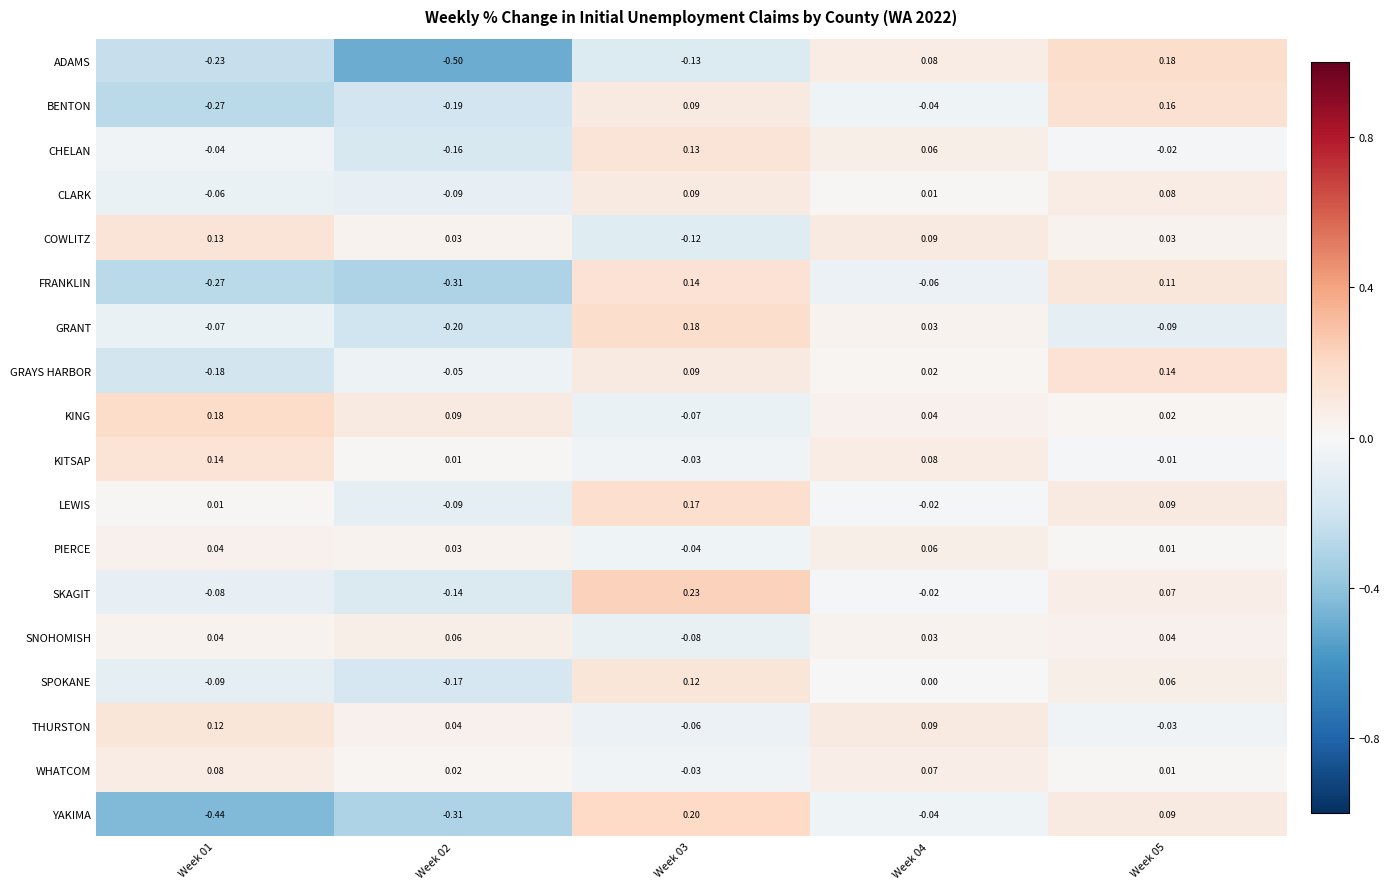

Which series has the largest total across all categories?

KING